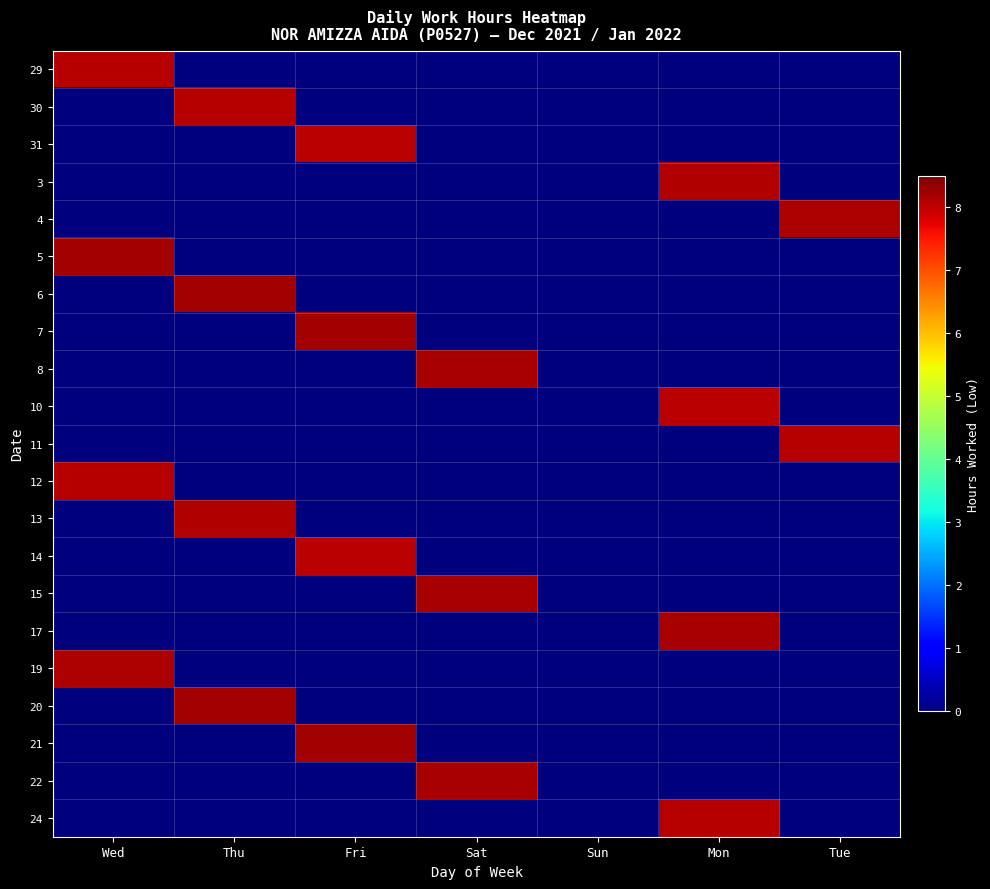

Is the value of 20 at Tue greater than the value of 5 at Wed?

No